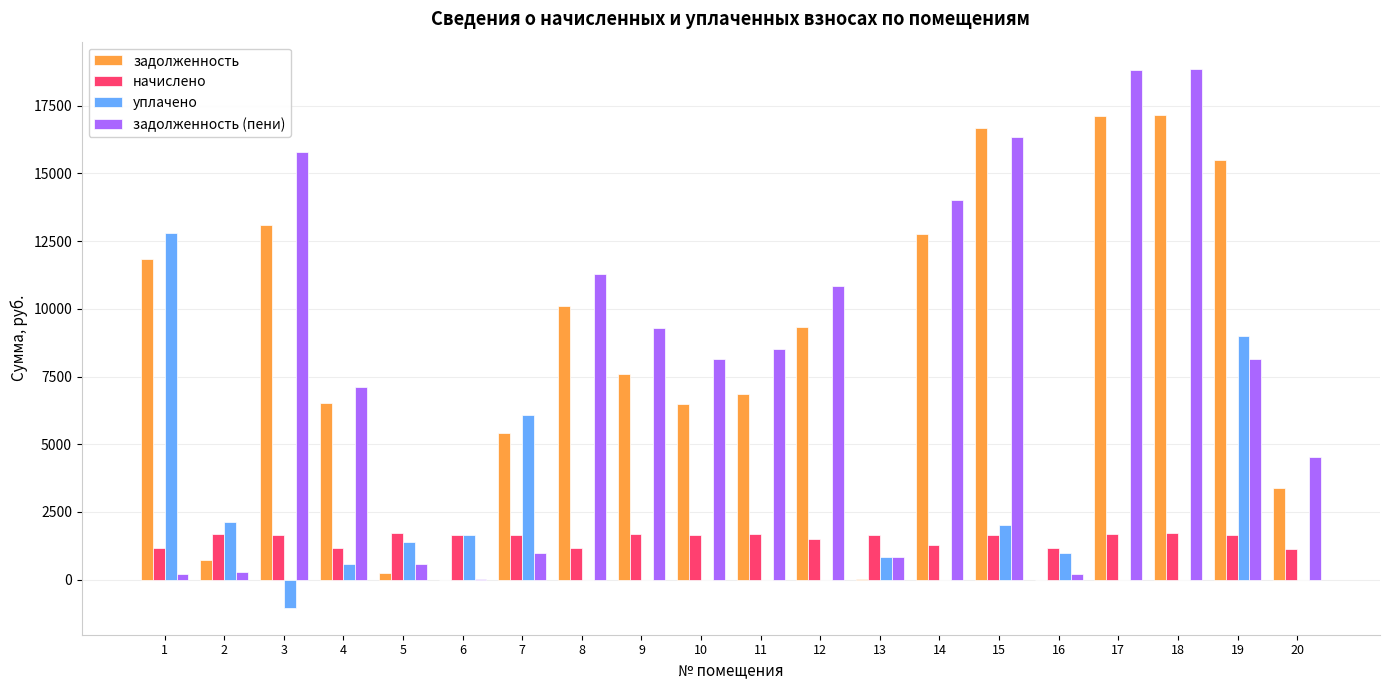

What is the sum of all задолженность values?

160827.8